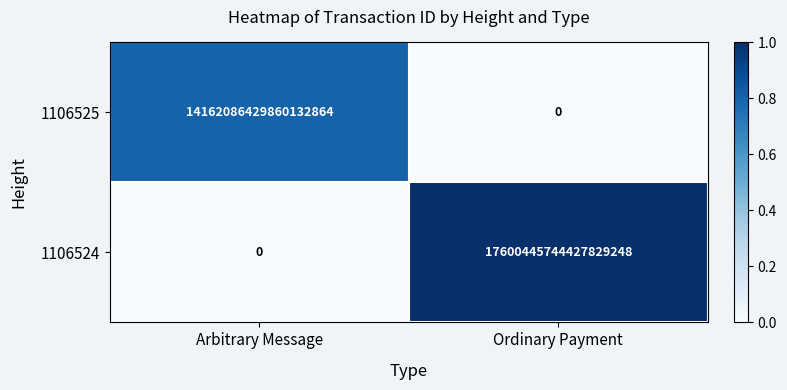

Which series has the largest total across all categories?

1106524